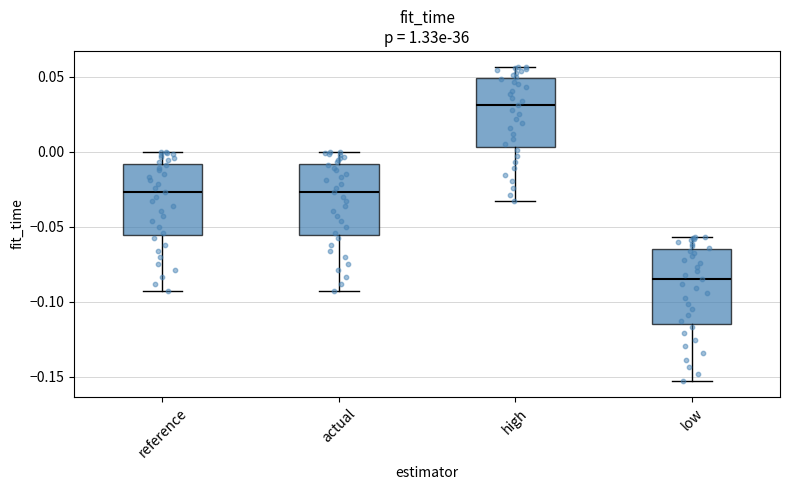

Reading left to right, transcribe this box plot: for each box, give where its median line is, the range the box spans, and where its two whiskers end, as read against the y-axis. The values are not printed on the chart, so give them approximately, as read against the axis.

reference: median -0.025, box -0.055 to -0.010, whiskers -0.095 to 0.000
actual: median -0.025, box -0.055 to -0.010, whiskers -0.095 to 0.000
high: median 0.030, box 0.005 to 0.050, whiskers -0.035 to 0.055
low: median -0.085, box -0.115 to -0.065, whiskers -0.155 to -0.055